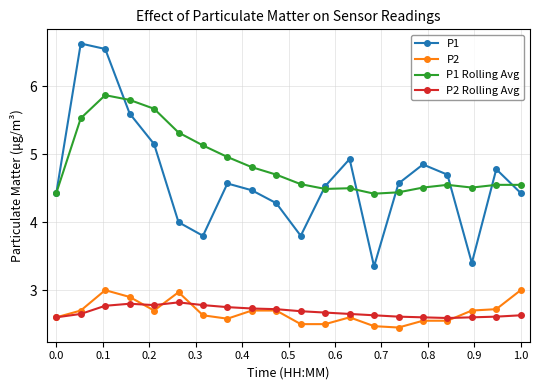

At how many categories does at least one series exceed 5?

6